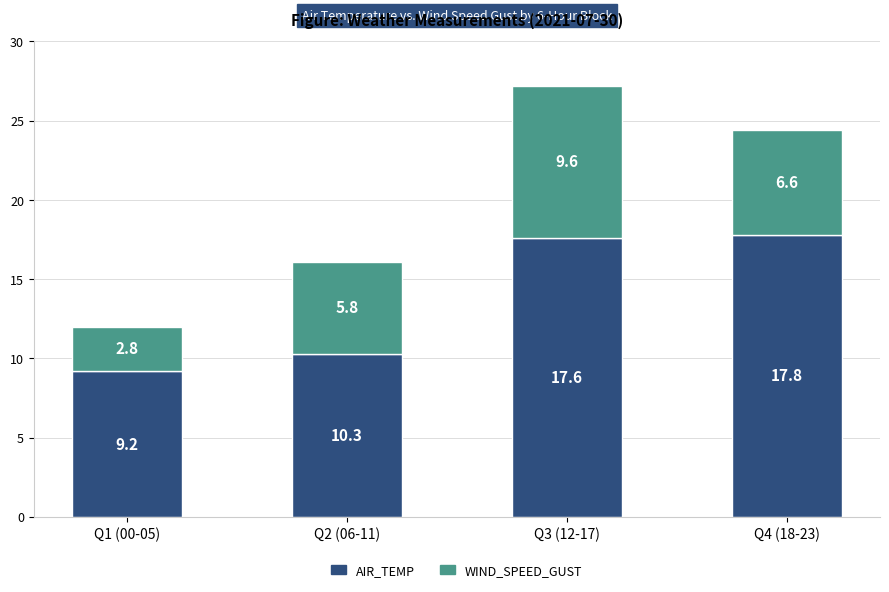

Is it true that AIR_TEMP equals 15.0 at Q1 (00-05)?

False